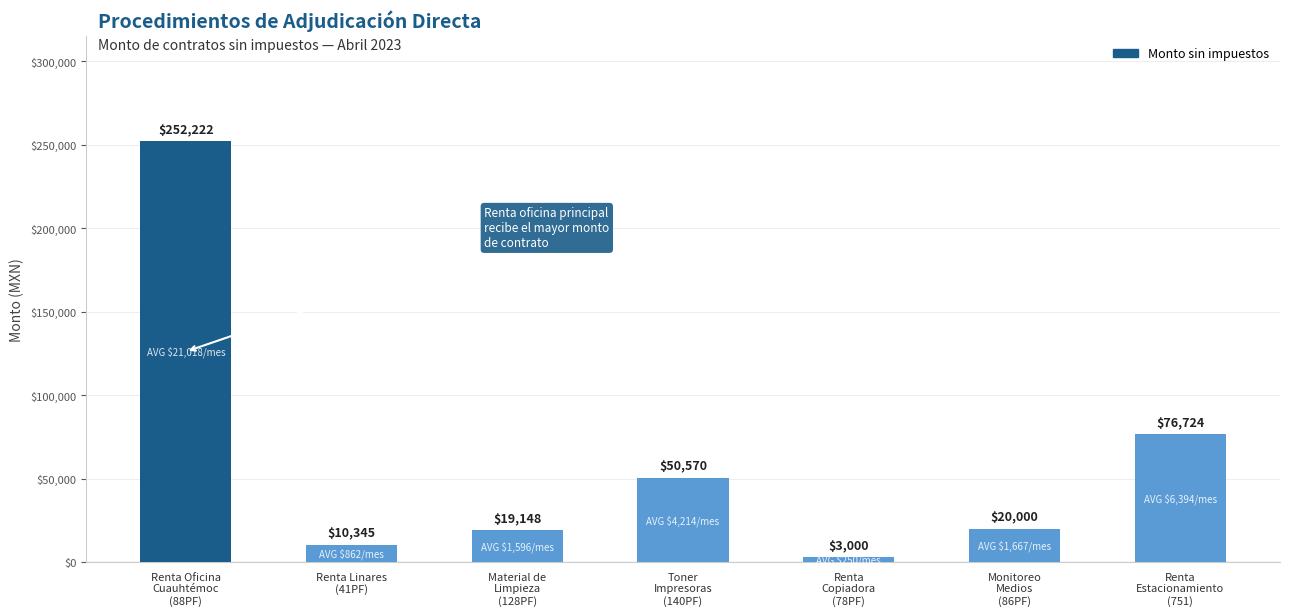

What is the value of the 5th bar from the left?

3000.0